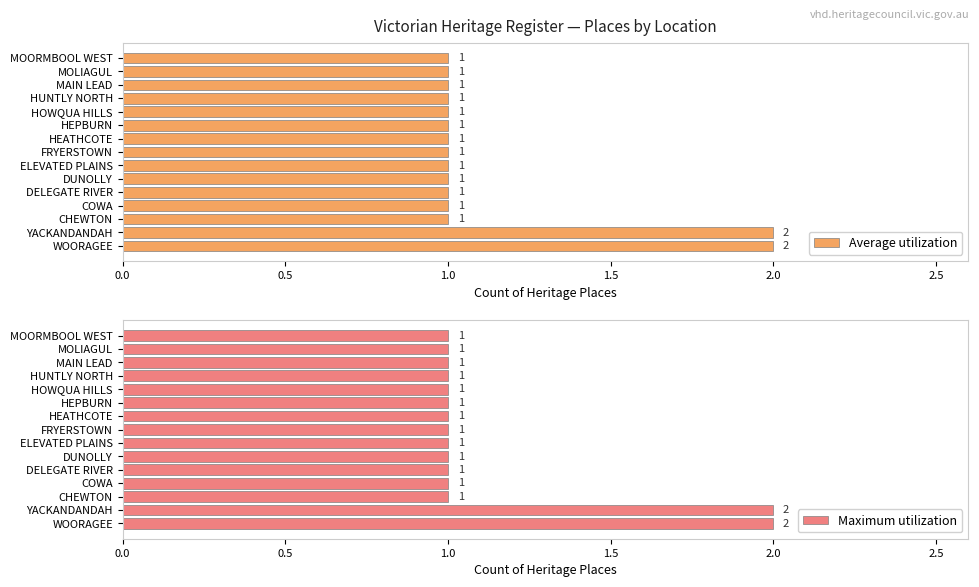

Which series has the largest range (max minus min)?

Average utilization